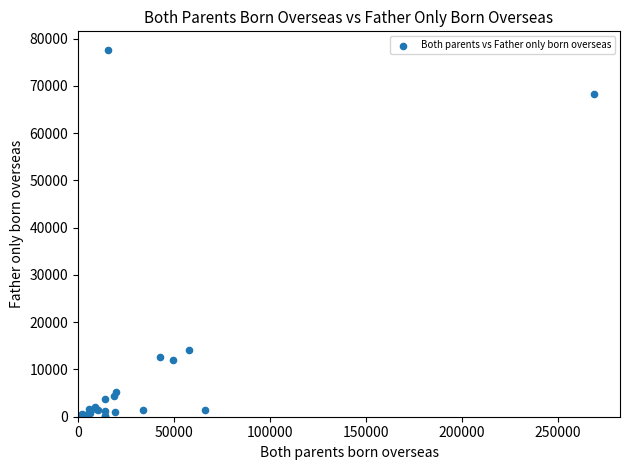

What Y value in the scatter plot is closest to 38854?

14185